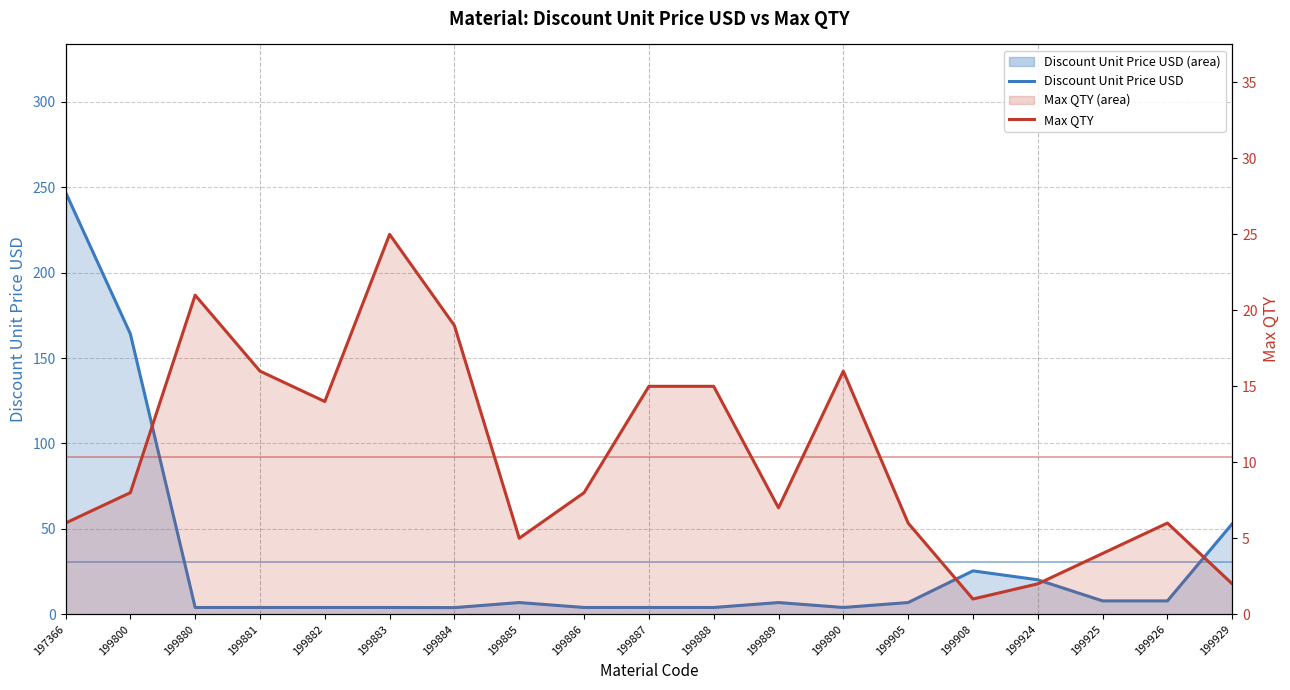

Between which two adjacent categories do Max QTY and Discount Unit Price USD first intersect?

199800 and 199880